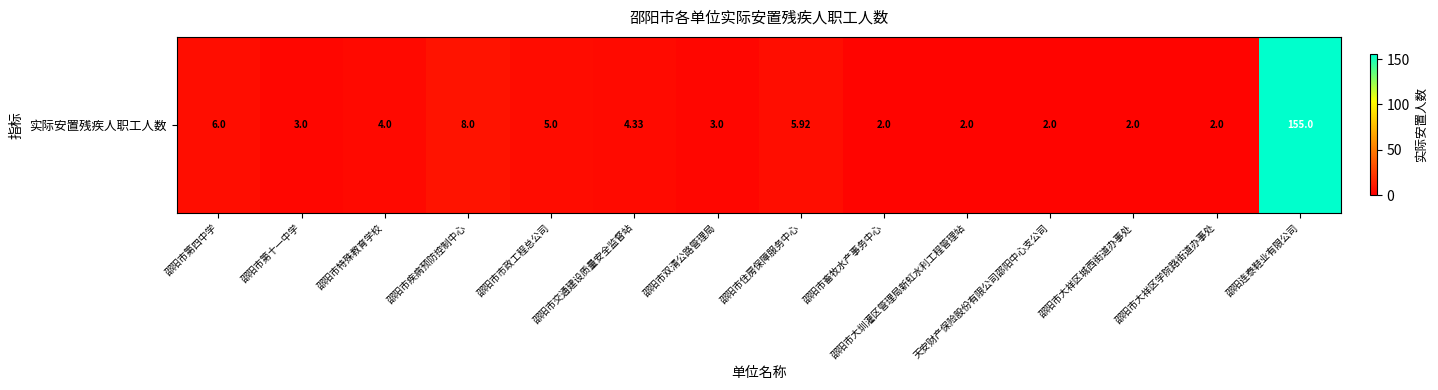

Which has a higher value, 邵阳市大祥区城西街道办事处 or 邵阳连泰鞋业有限公司?

邵阳连泰鞋业有限公司